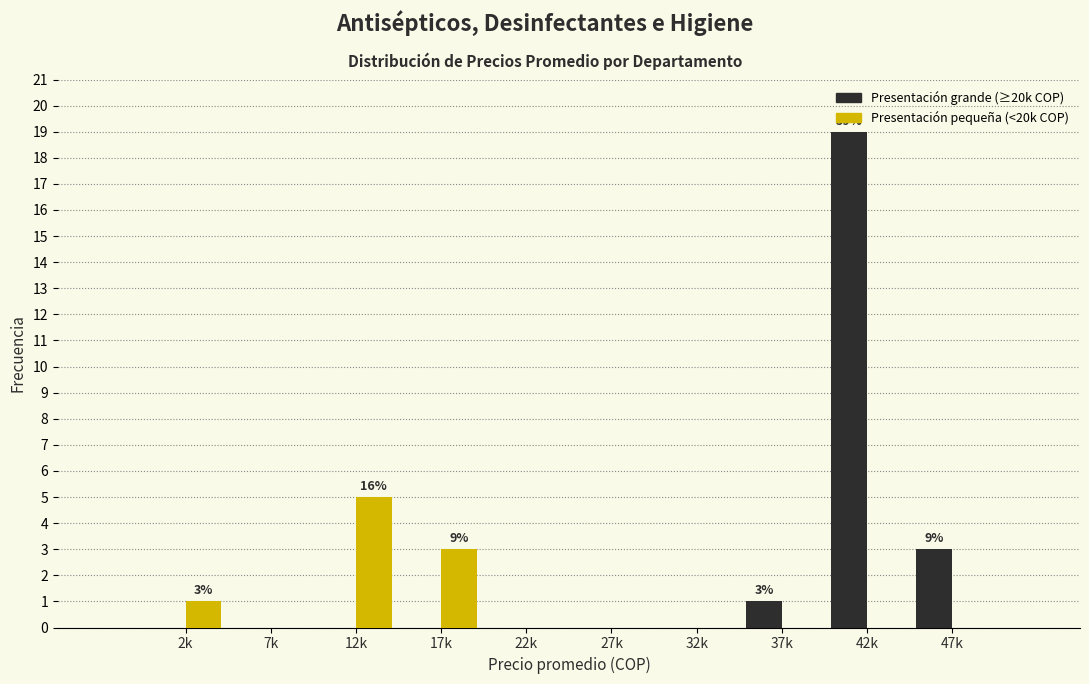

Reading left to right, transcribe all the data shown in this chart.

Presentación grande (≥20k COP): 2k=0	7k=0	12k=0	17k=0	22k=0	27k=0	32k=0	37k=1	42k=19	47k=3
Presentación pequeña (<20k COP): 2k=1	7k=0	12k=5	17k=3	22k=0	27k=0	32k=0	37k=0	42k=0	47k=0